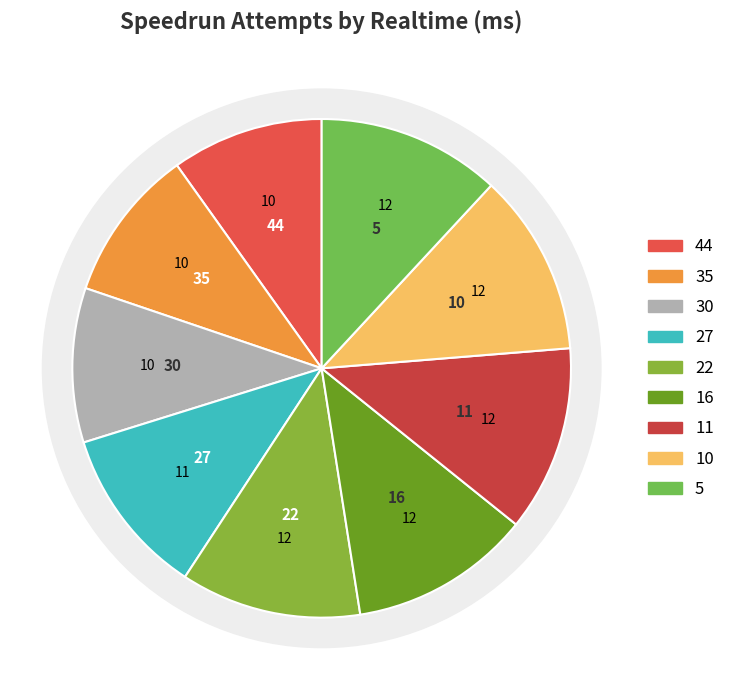

To the nearest percent, what is the difference between the largest and smallest slice percentages?

2%